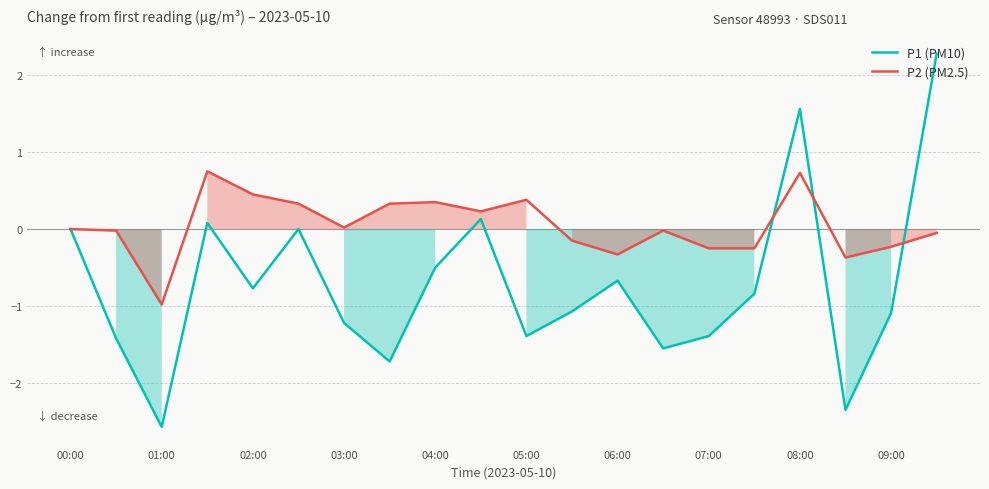

What position from the left is 00:00?

1